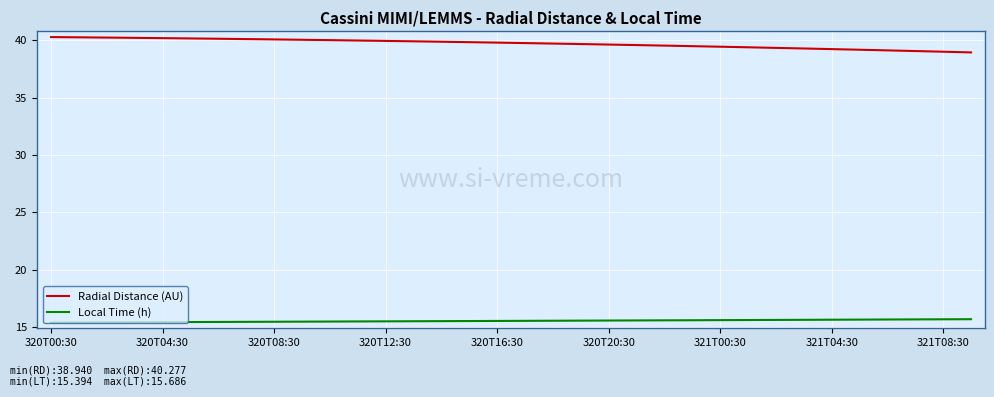

Rank the series by their average value, from lowest to highest.

Local Time (h), Radial Distance (AU)